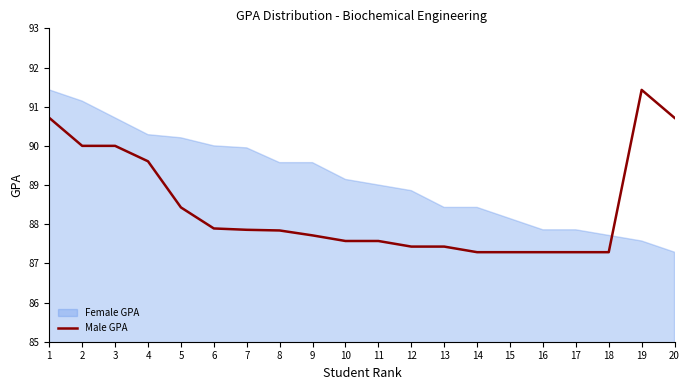

What is the smallest value displayed?

87.3